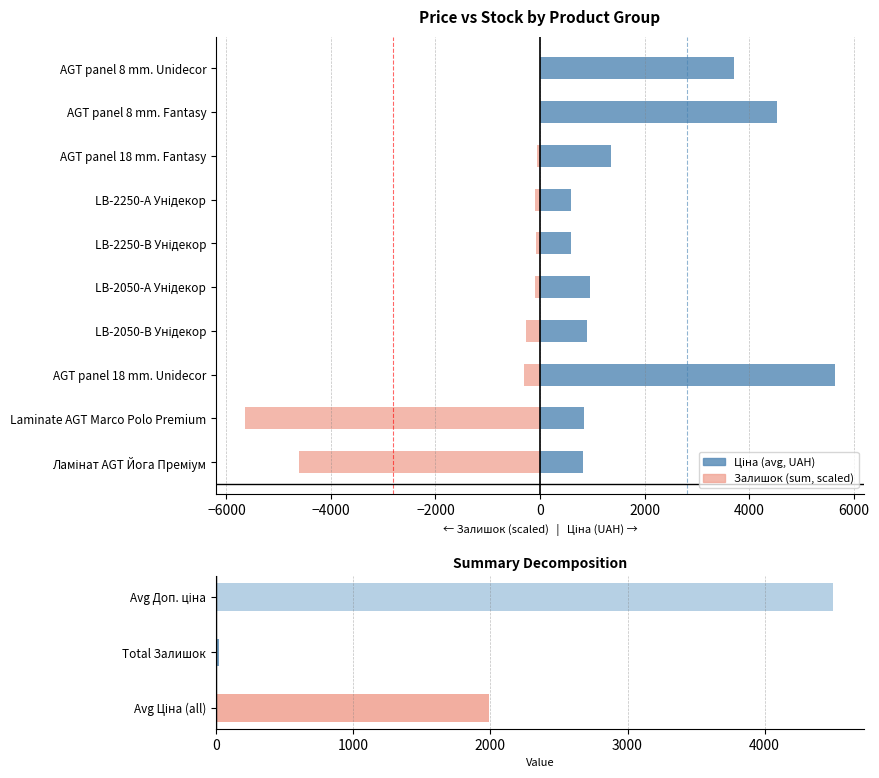

How many bars are there in total?

20